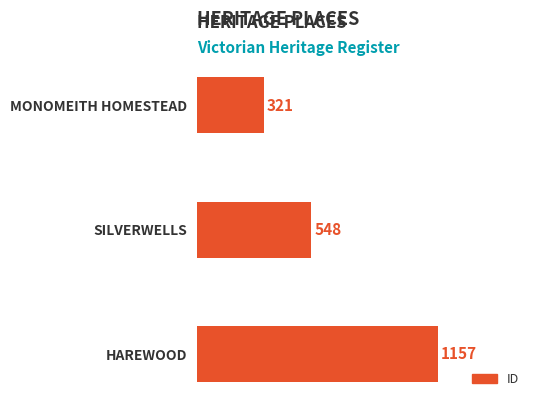

Which has a higher value, HAREWOOD or MONOMEITH HOMESTEAD?

HAREWOOD